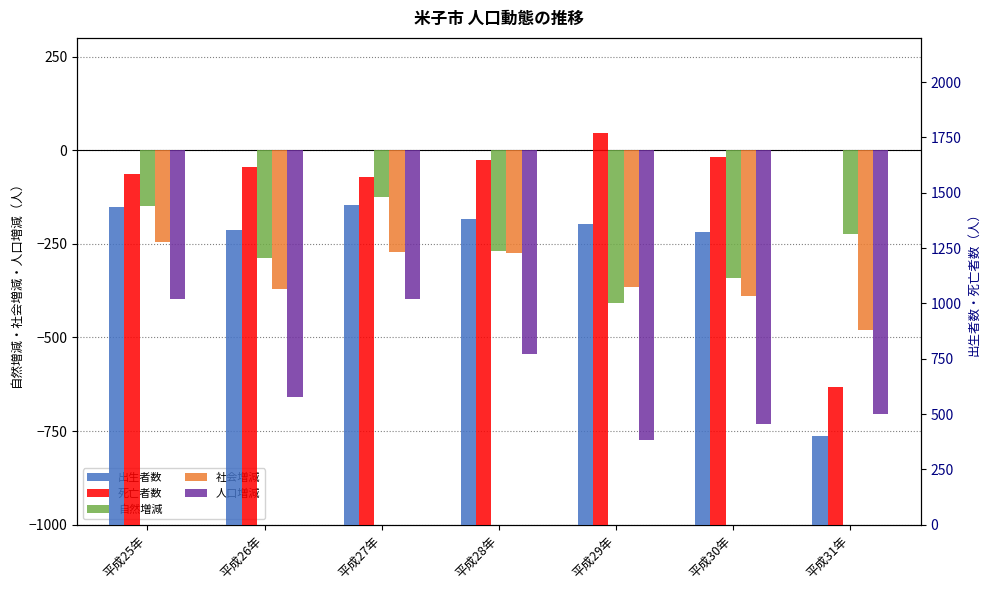

What is the label of the 5th bar from the right?

平成27年